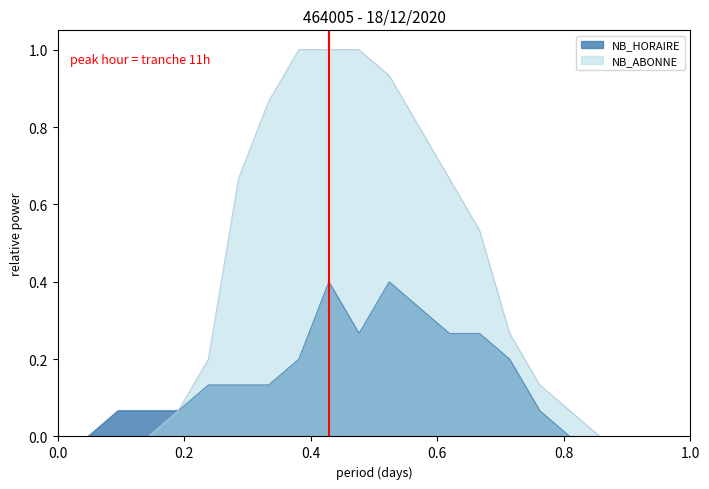

How many series are shown in this chart?

2